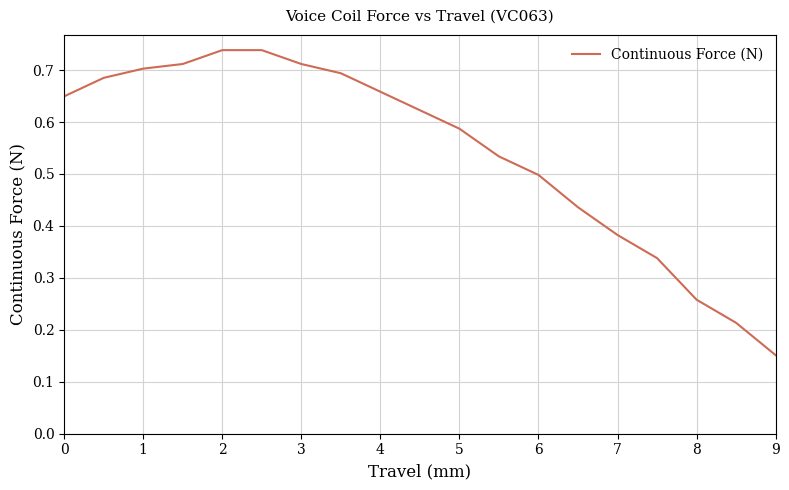

How many lines are shown in the chart?

1